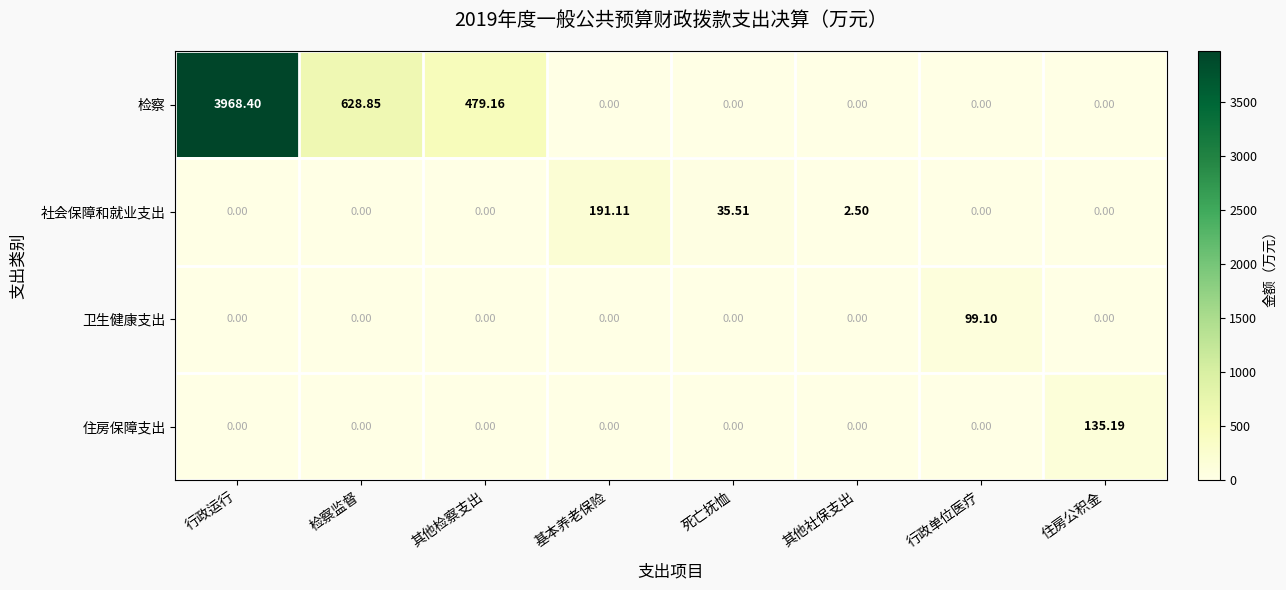

Where is 社会保障和就业支出 nearest to the value 95?

死亡抚恤